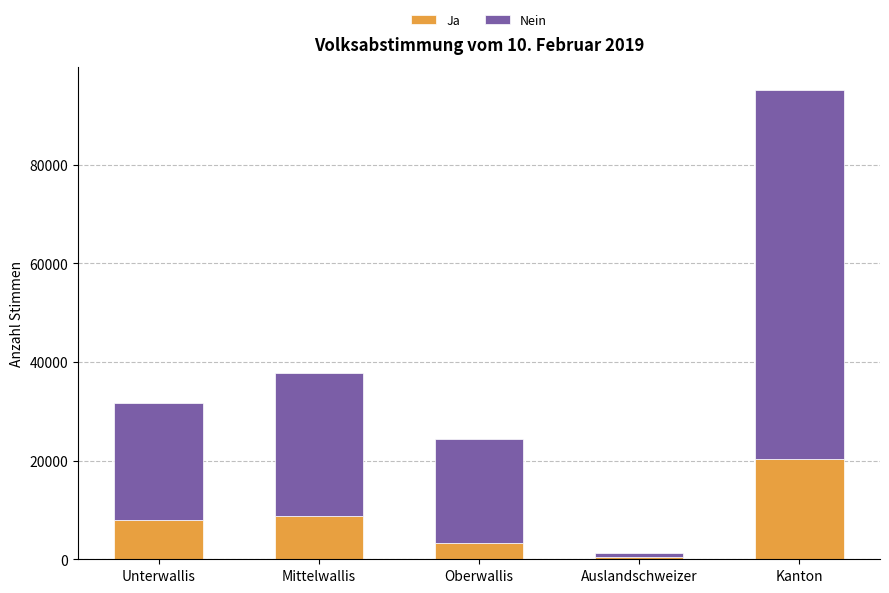

What is the difference between the second highest and second lowest values in the Ja series?

5508